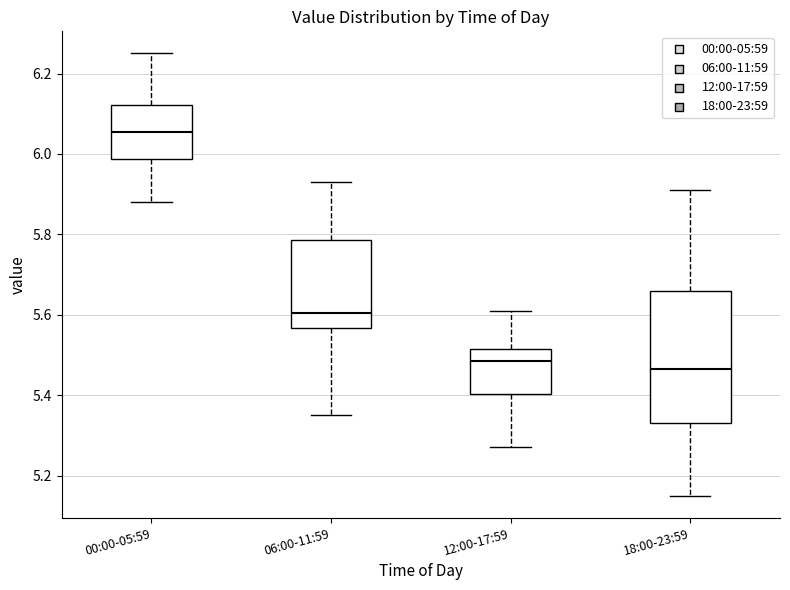

Reading left to right, transcribe this box plot: for each box, give where its median line is, the range the box spans, and where its two whiskers end, as read against the y-axis. The values are not printed on the chart, so give them approximately, as read against the axis.

00:00-05:59: median 6.06, box 5.98 to 6.12, whiskers 5.88 to 6.26
06:00-11:59: median 5.60, box 5.56 to 5.78, whiskers 5.36 to 5.94
12:00-17:59: median 5.48, box 5.40 to 5.52, whiskers 5.28 to 5.62
18:00-23:59: median 5.46, box 5.34 to 5.66, whiskers 5.16 to 5.92